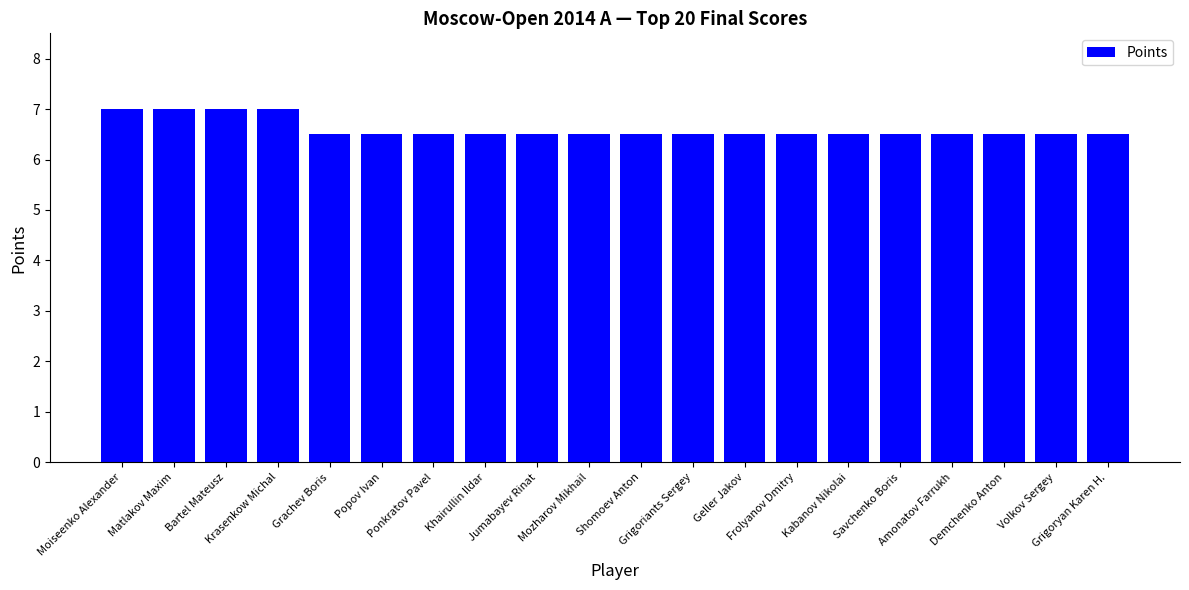

What is the average value?

6.6